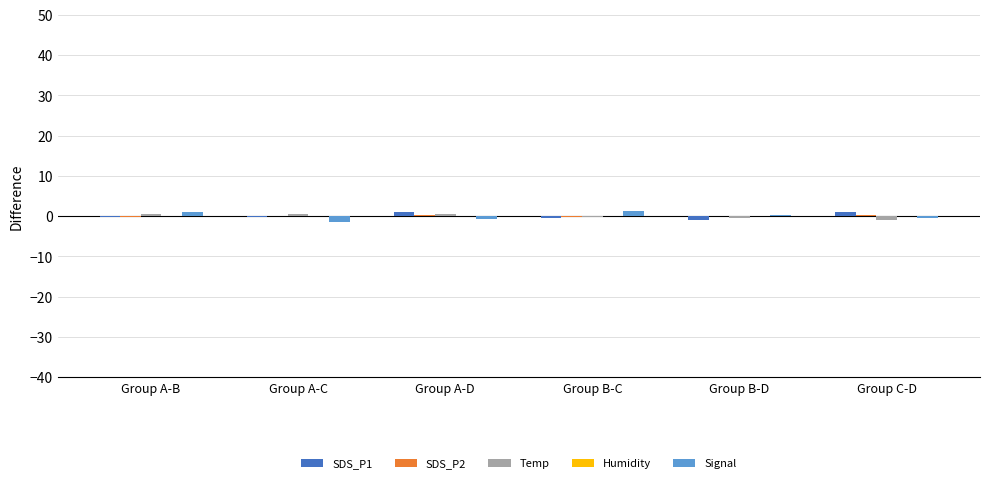

How many series are shown in this chart?

4